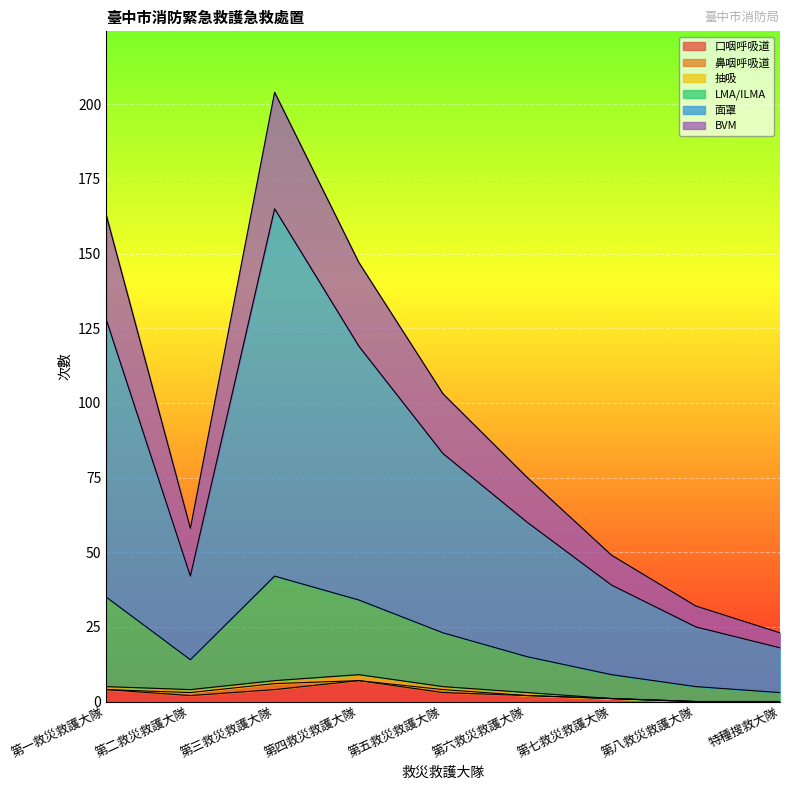

What is the maximum value for 口咽呼吸道?

7